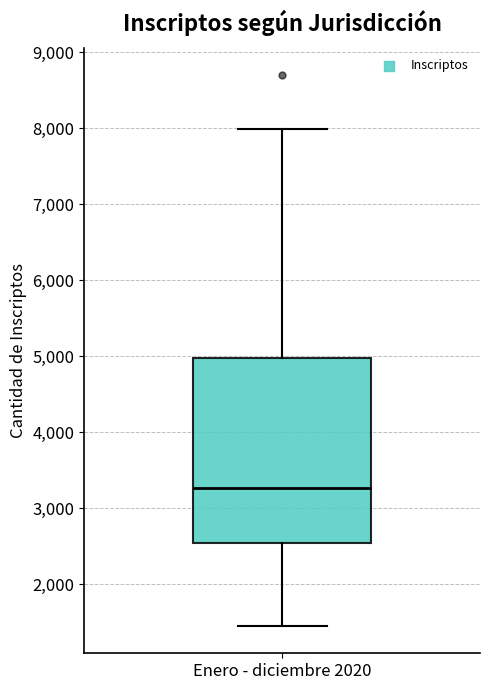

Transcribe this box plot: give where the median line is, the range the box spans, and where the two whiskers end, as read against the y-axis. The values are not printed on the chart, so give them approximately, as read against the axis.

median 3300, box 2500 to 5000, whiskers 1500 to 8000